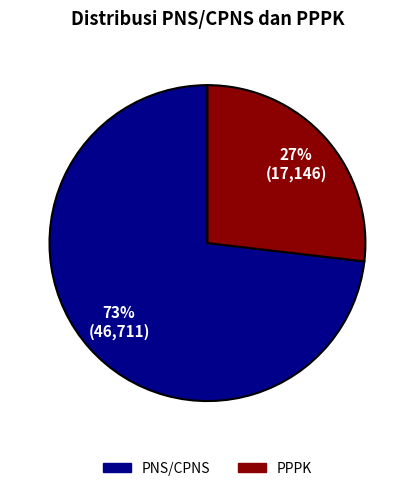

Approximately how many times larger is the value at PPPK compared to PNS/CPNS?

0.4